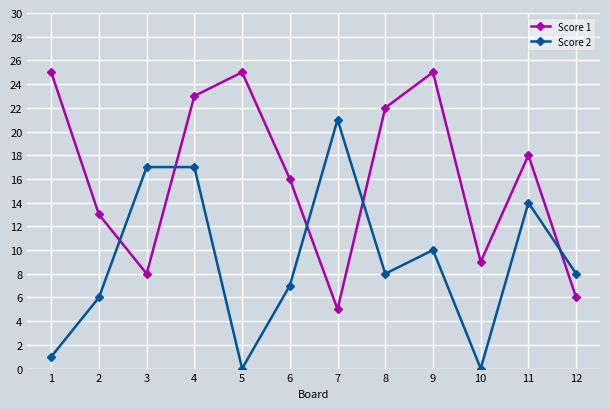

After their last crossing, which series has the higher values: Score 2 or Score 1?

Score 2